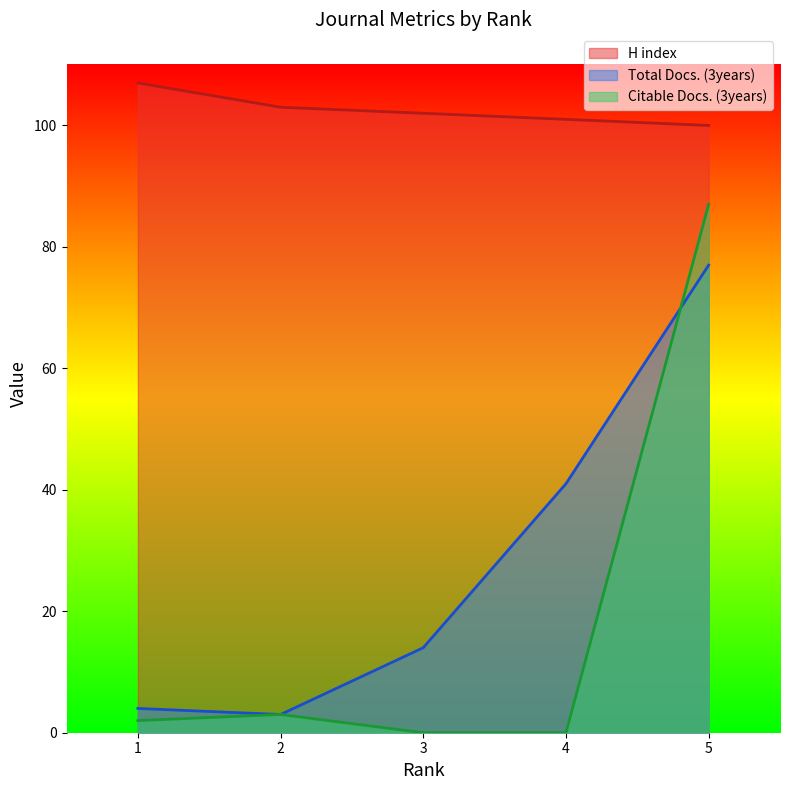

What is the total value across all series at 2?

109